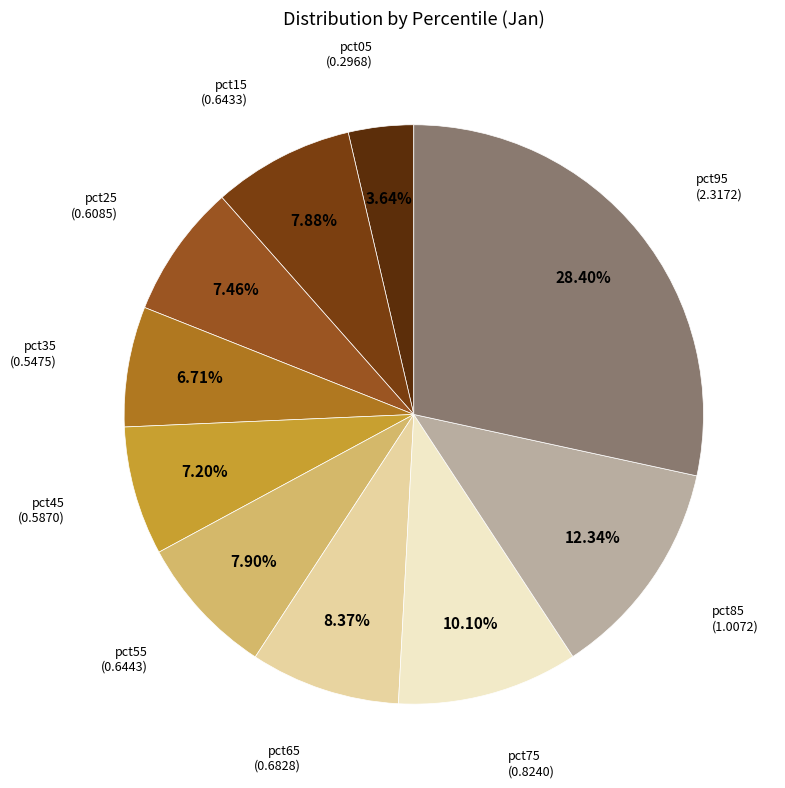

Which has a higher value, pct25 or pct95?

pct95